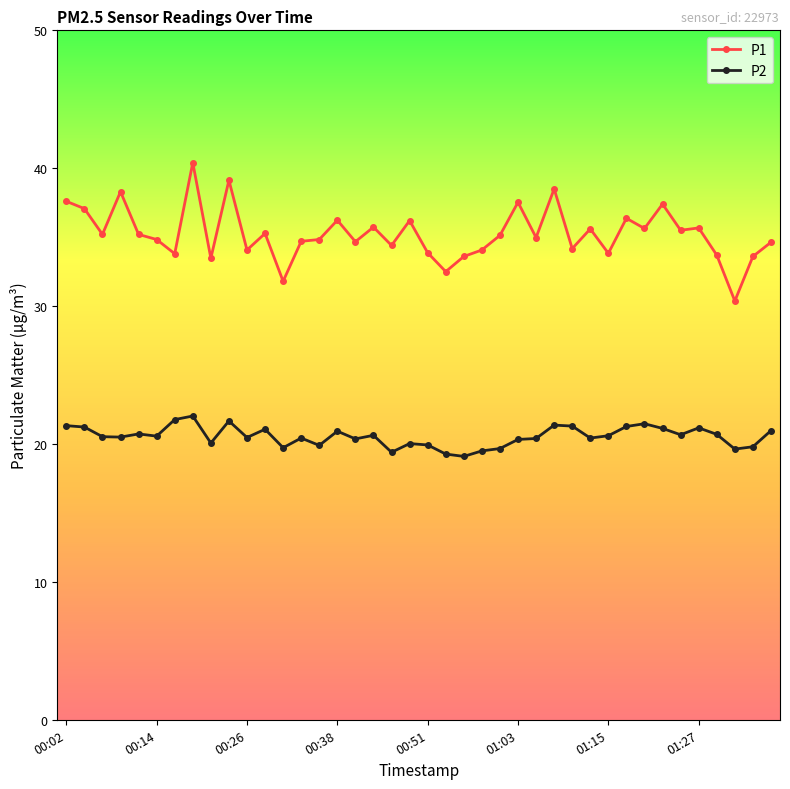

How many lines are shown in the chart?

2